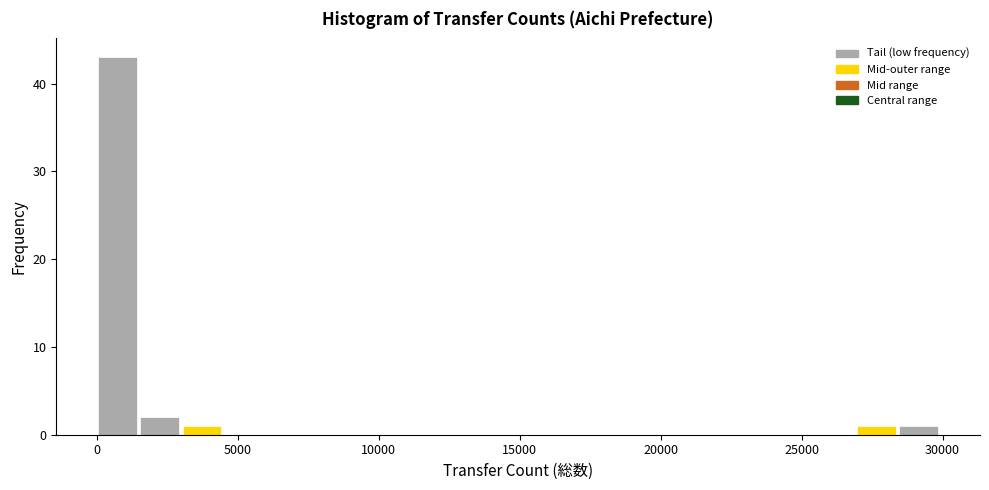

Read against the x-axis, roughly where is the centre of the tallest bar?

500